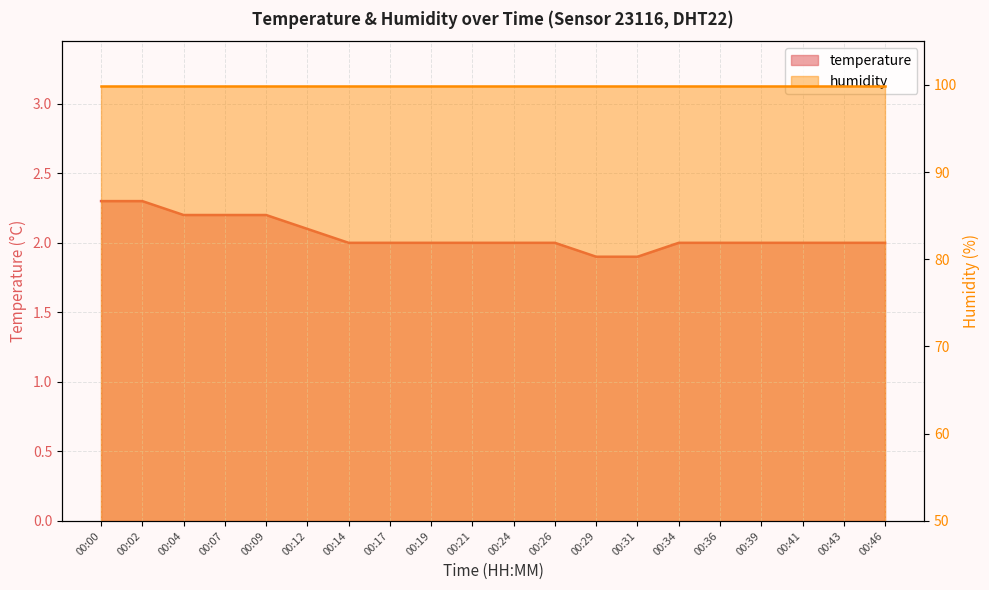

What is the difference between the second highest and second lowest values?

0.4